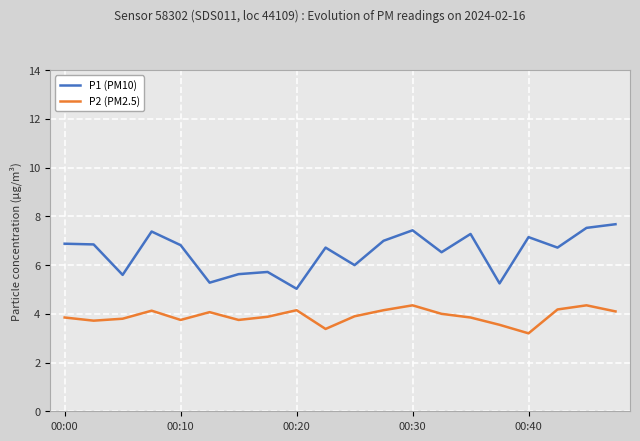

List the series in order of their overall mean, highest first.

P1 (PM10), P2 (PM2.5)